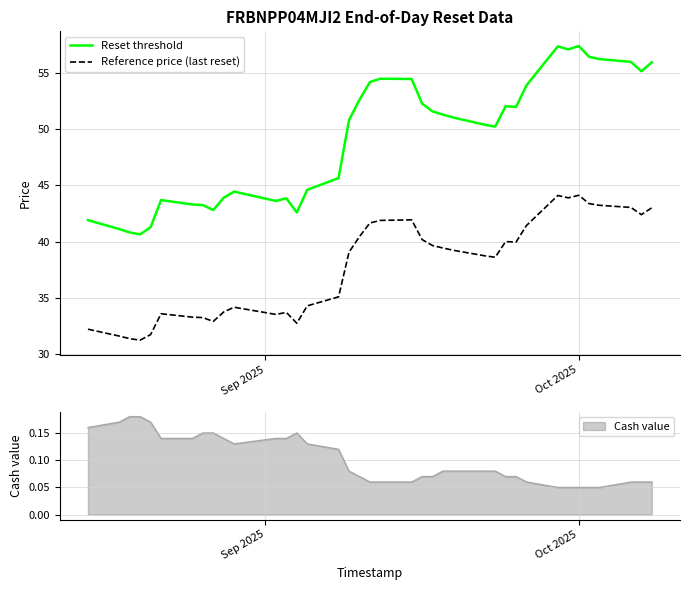

Count the number of categories in the chart.

38